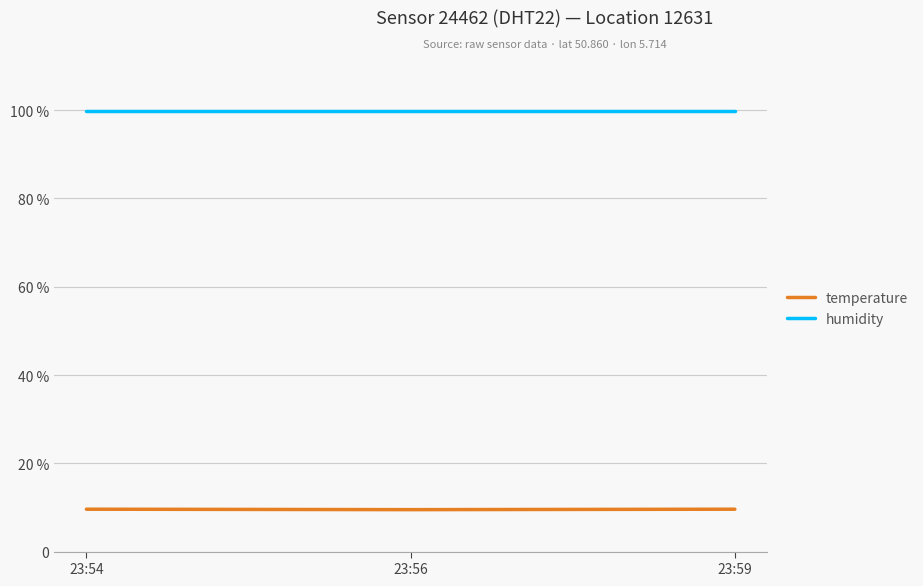

What is the average value of the humidity series?

99.9